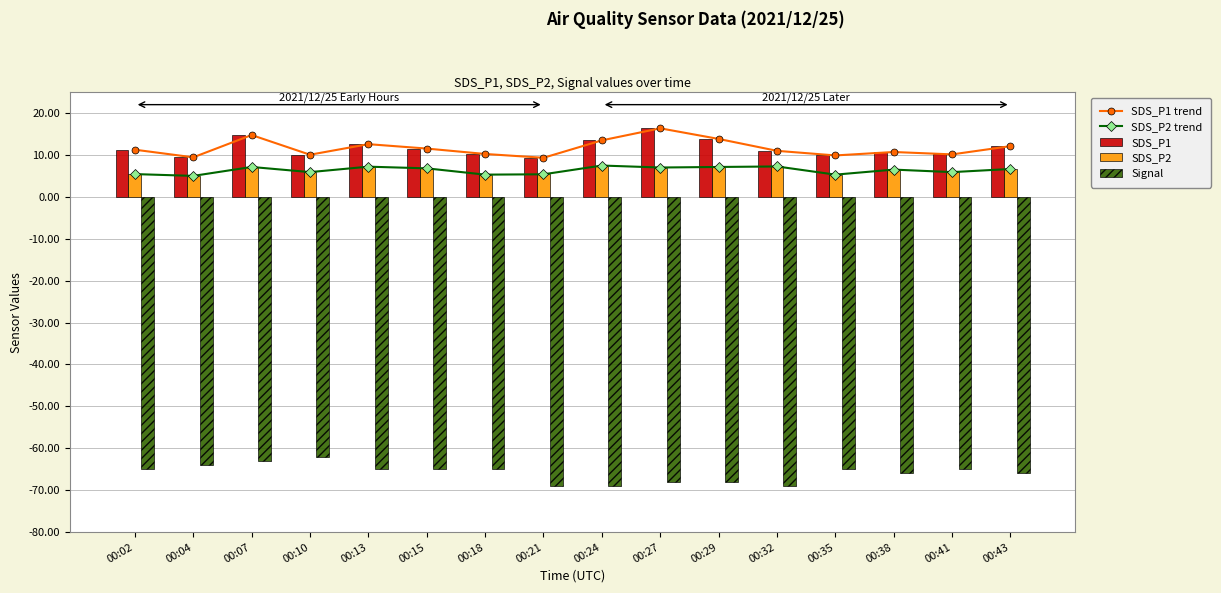

At which category is the sum across all series the highest?

00:07